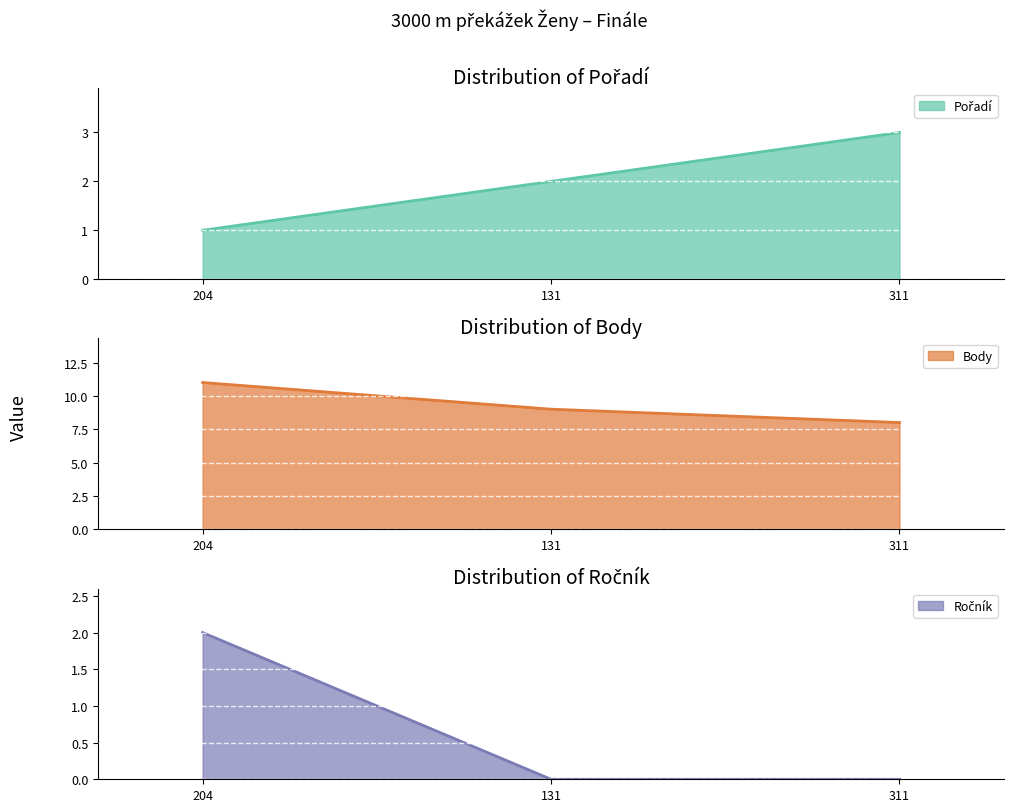

What is the difference between the maximum and minimum values in the Body series?

3